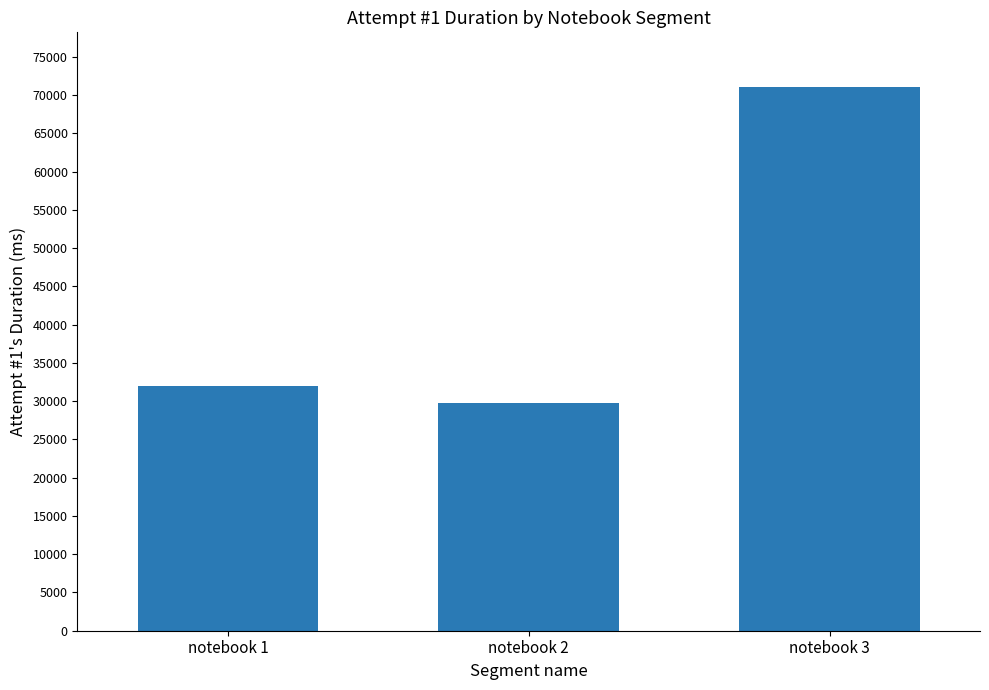

Are the bars grouped side by side (vs. stacked)?

No